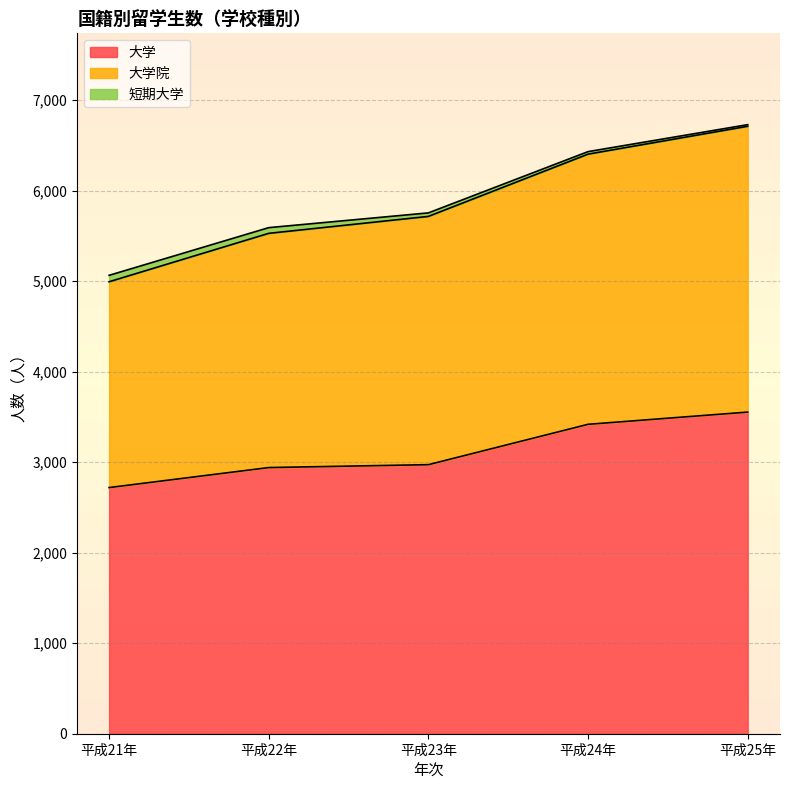

True or false: 大学 and 大学院 intersect in this chart.

False